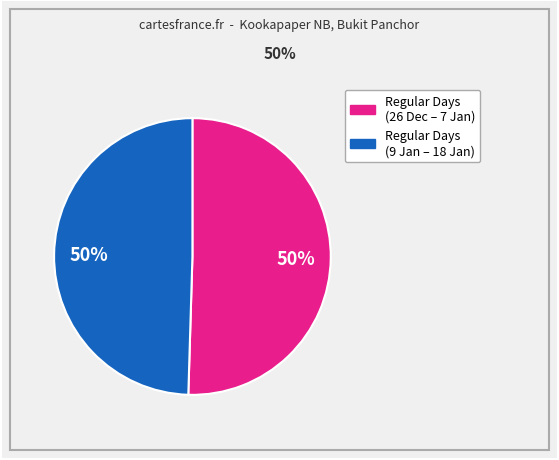

To the nearest percent, what is the average slice percentage?

50%